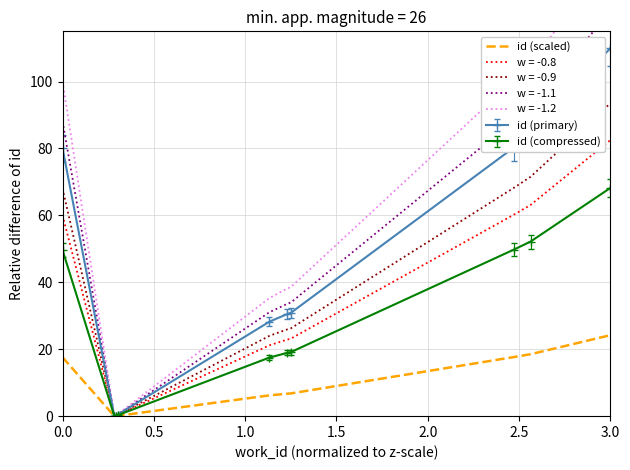

At which label does id (scaled) reach its peak?

3.0